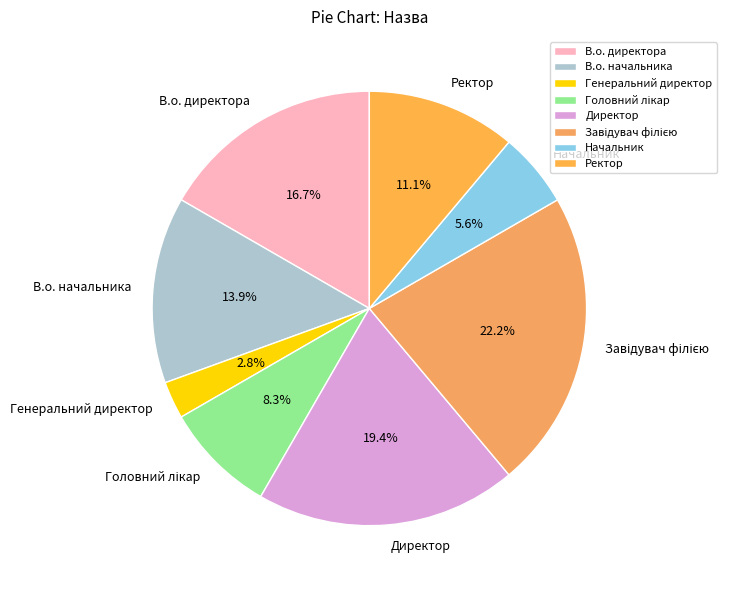

To the nearest percent, what is the difference between the В.о. директора and Генеральний директор slice percentages?

14%